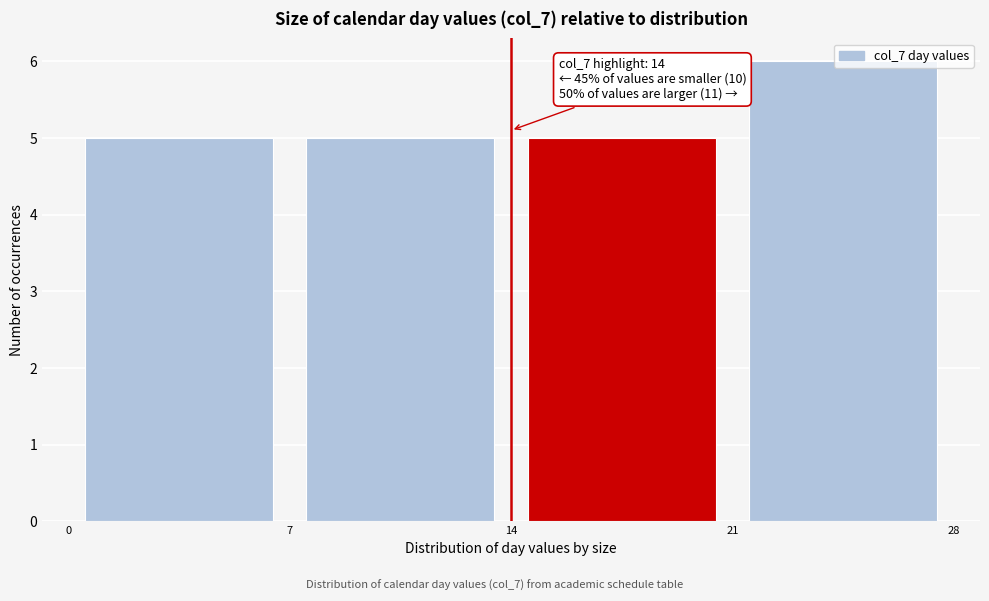

Over which range of the x-axis is the bar tallest?

21 to 28